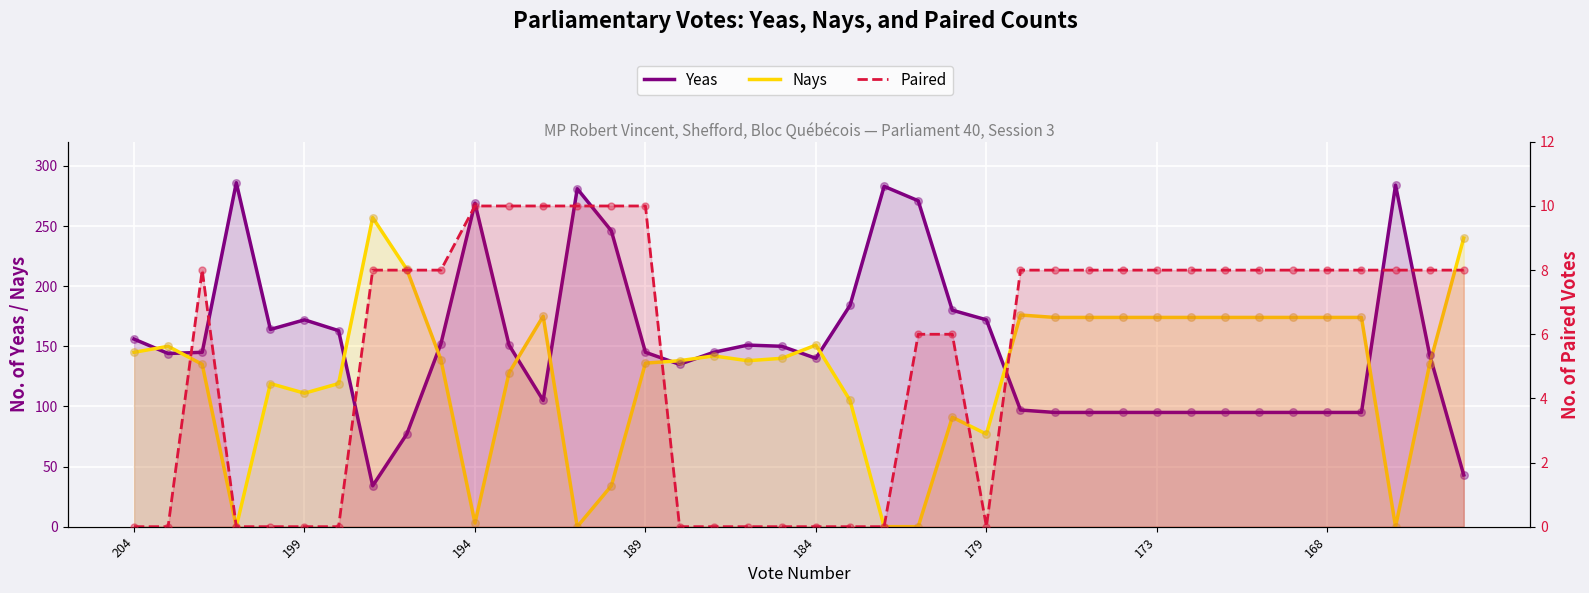

What are all the series names shown in the legend?

Yeas, Nays, Paired